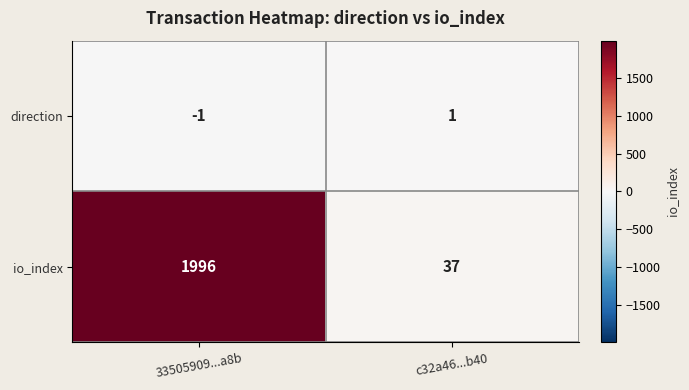

Reading left to right, list all the values displayed in this chart.

direction: -1	1
io_index: 1996	37